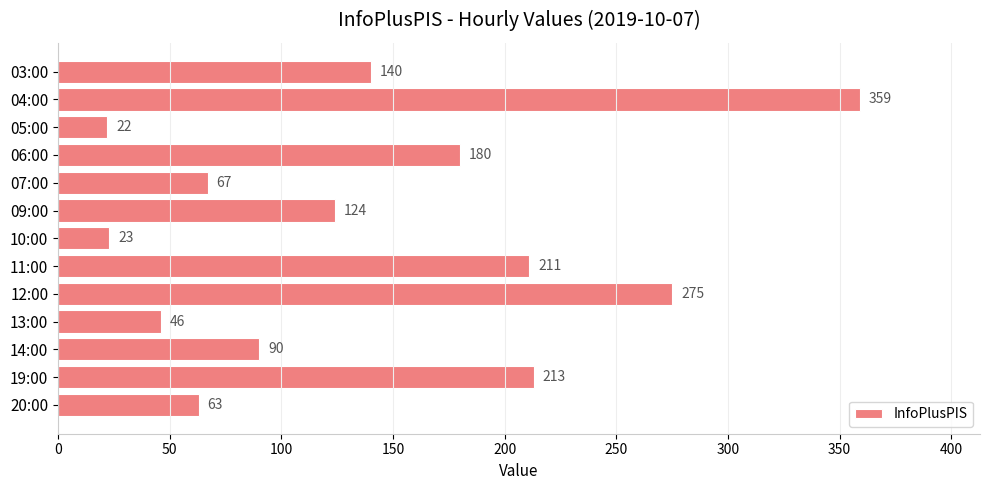

Reading top to bottom, extract all data points from this chart.

140	359	22	180	67	124	23	211	275	46	90	213	63